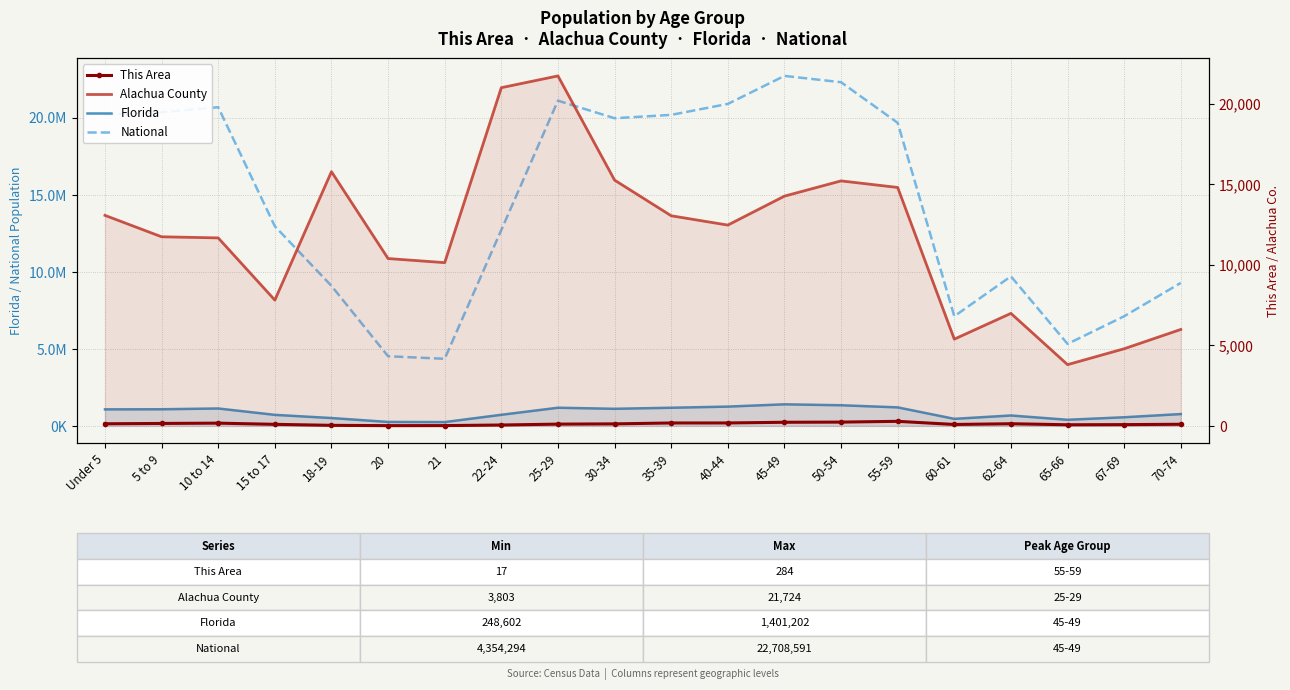

How many interior local peaks does the This Area series have?

3